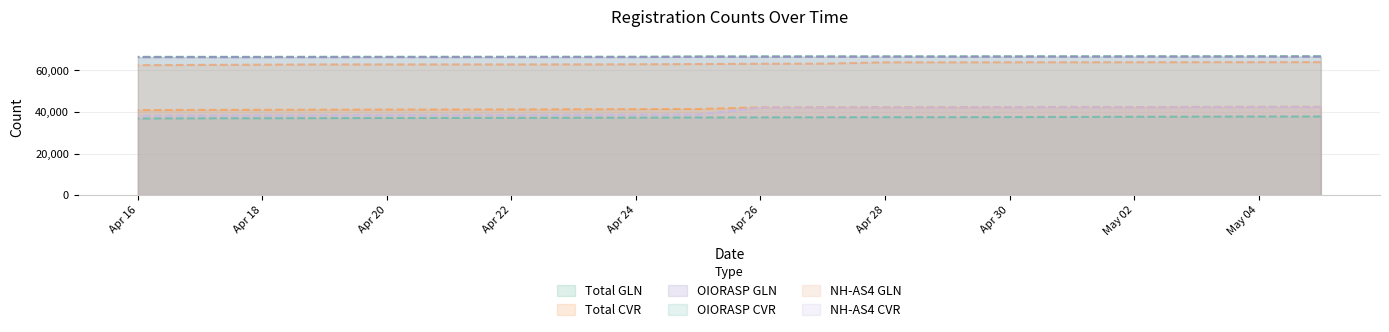

Is it true that OIORASP CVR equals 37306 at Apr 24?

True